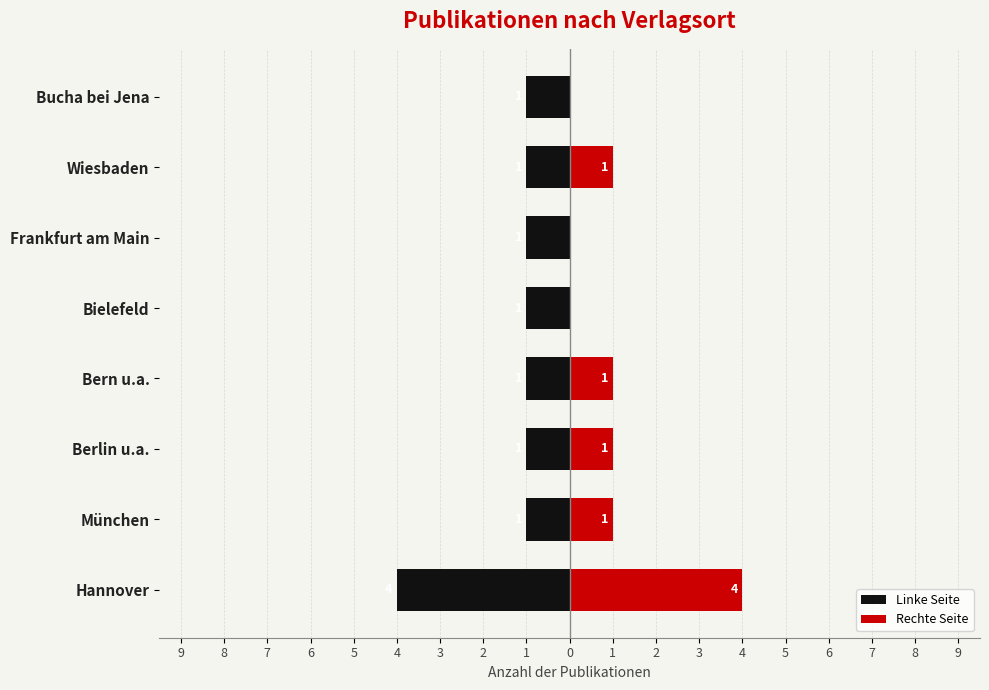

Count the Rechte Seite values in the range 0 to 1.

7